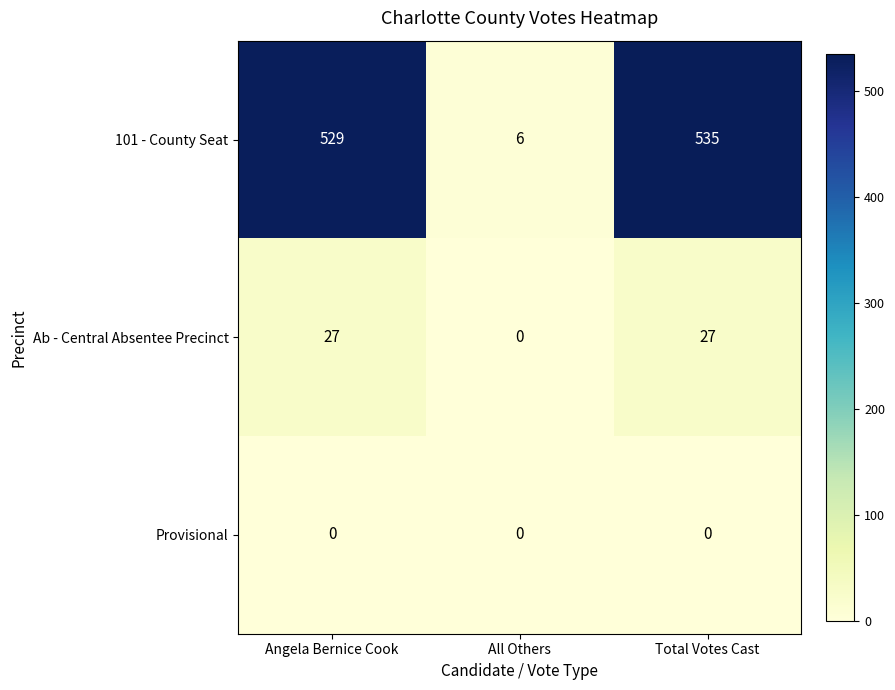

Reading left to right, list all the values displayed in this chart.

101 - County Seat: 529	6	535
Ab - Central Absentee Precinct: 27	0	27
Provisional: 0	0	0